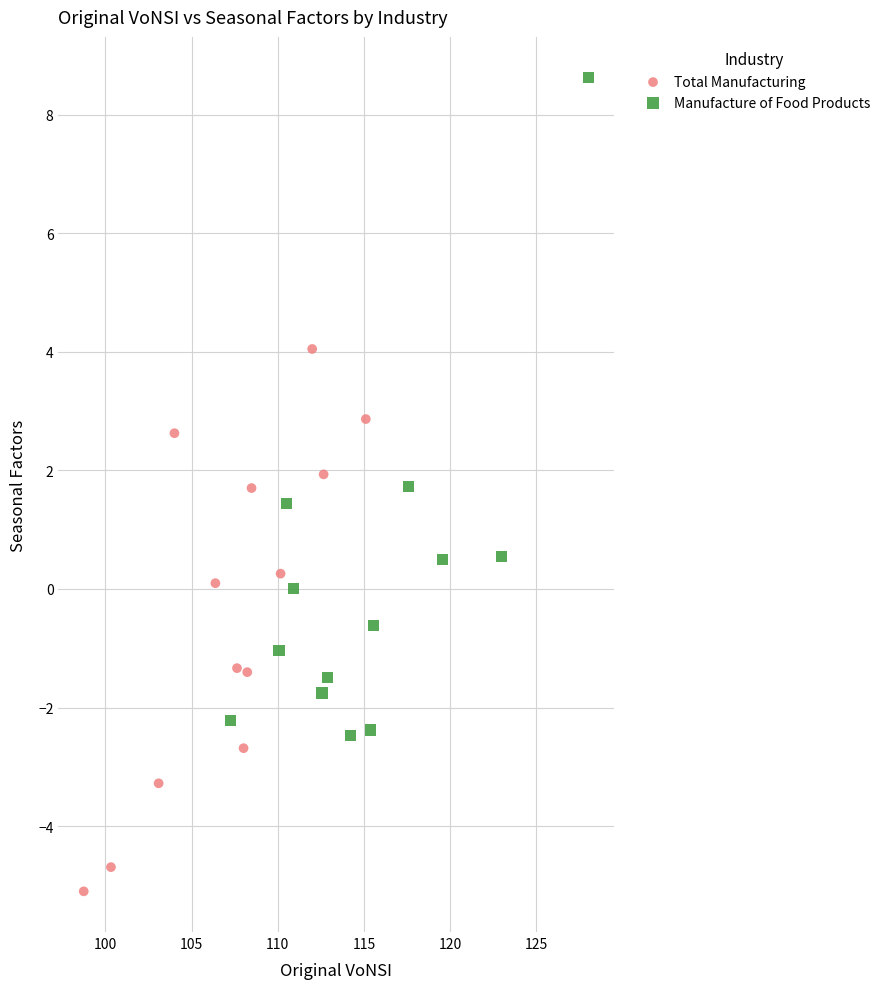

Which series has the largest Y range (max minus min)?

Manufacture of Food Products